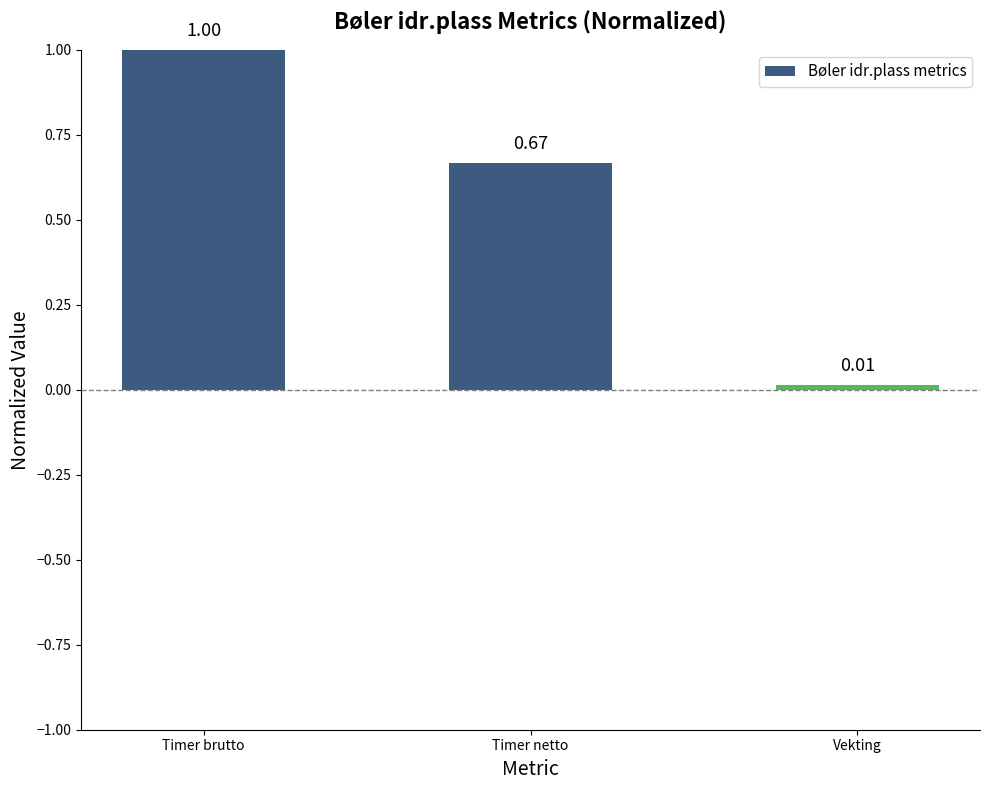

Which has a higher value, Vekting or Timer netto?

Timer netto